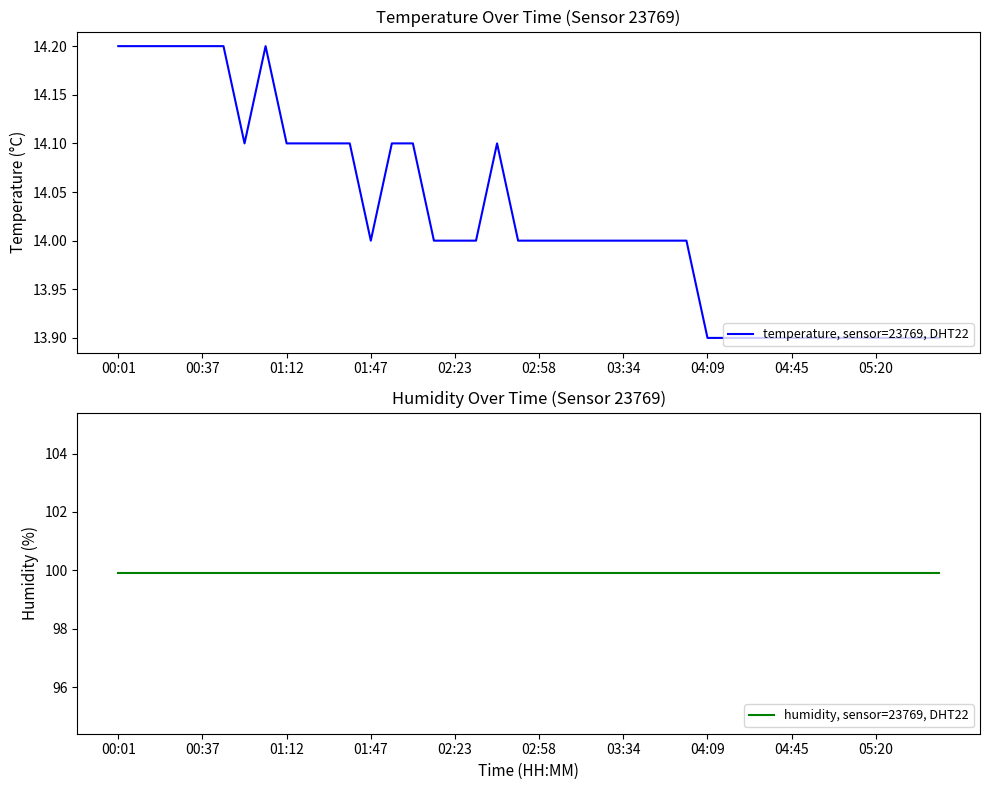

What is the minimum value for humidity, sensor=23769, DHT22?

99.9